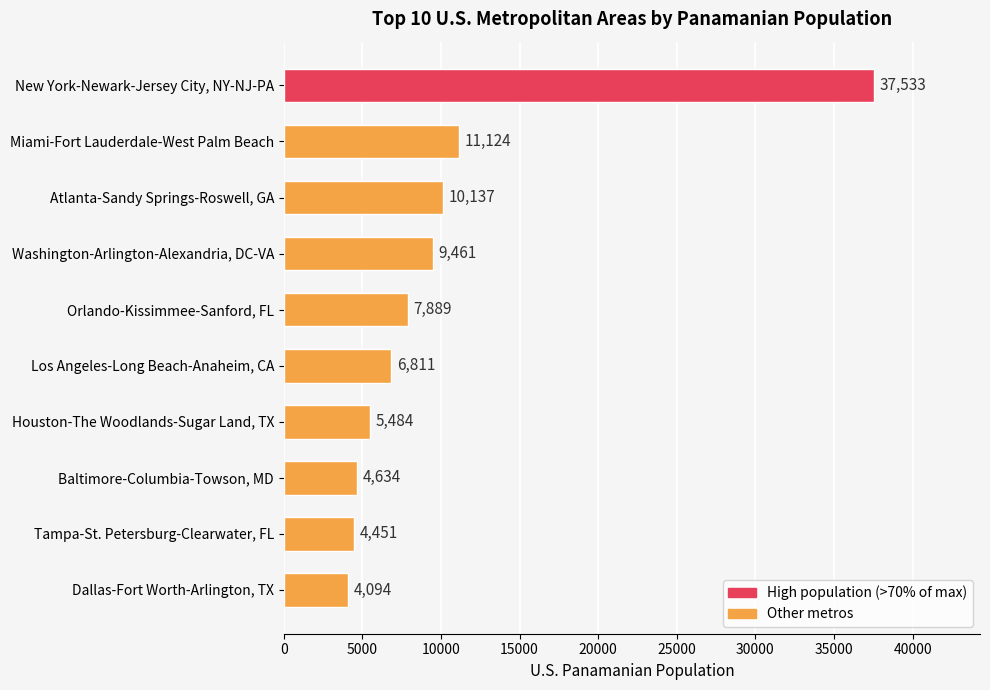

What is the maximum value shown in the chart?

37533